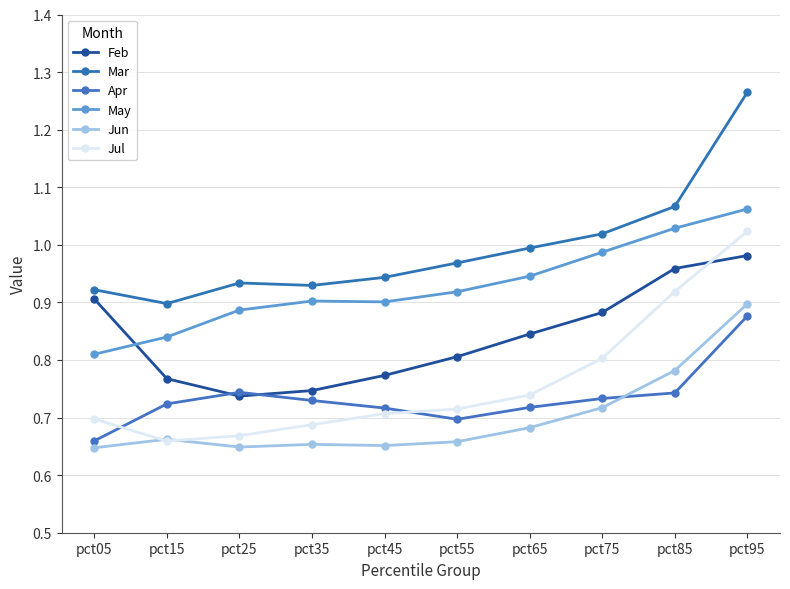

What is the value of the Feb point at the 9th from the left?

1.0